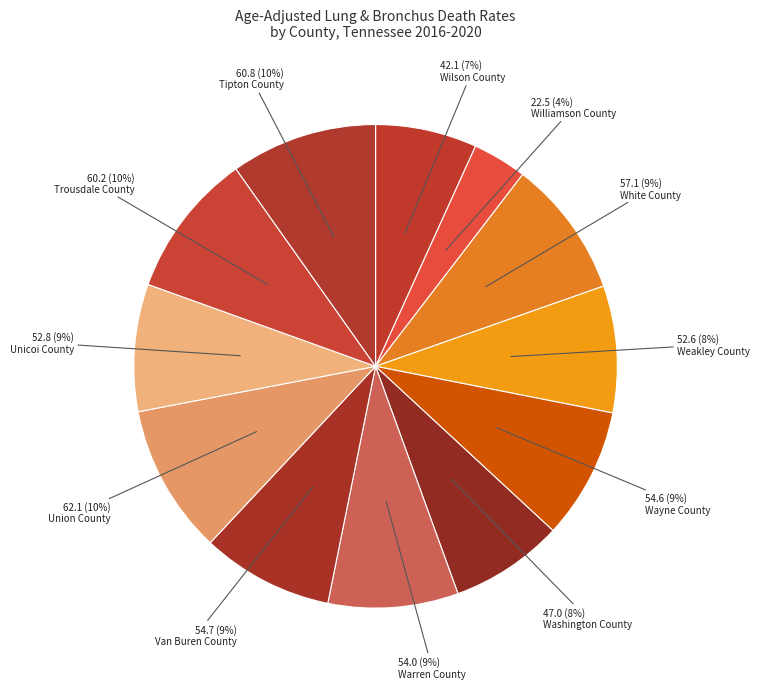

To the nearest percent, what percentage of the pie is Unicoi County?

9%